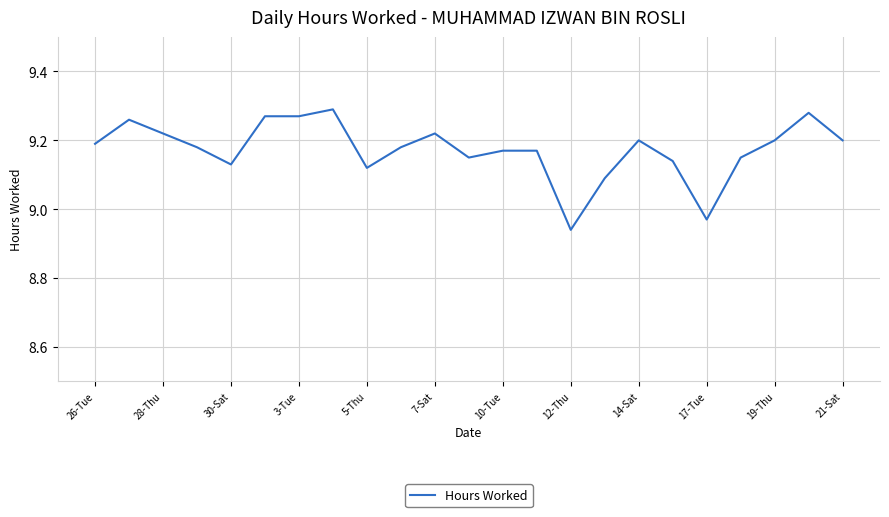

Is it true that the value at 19-Thu is 9.2?

True